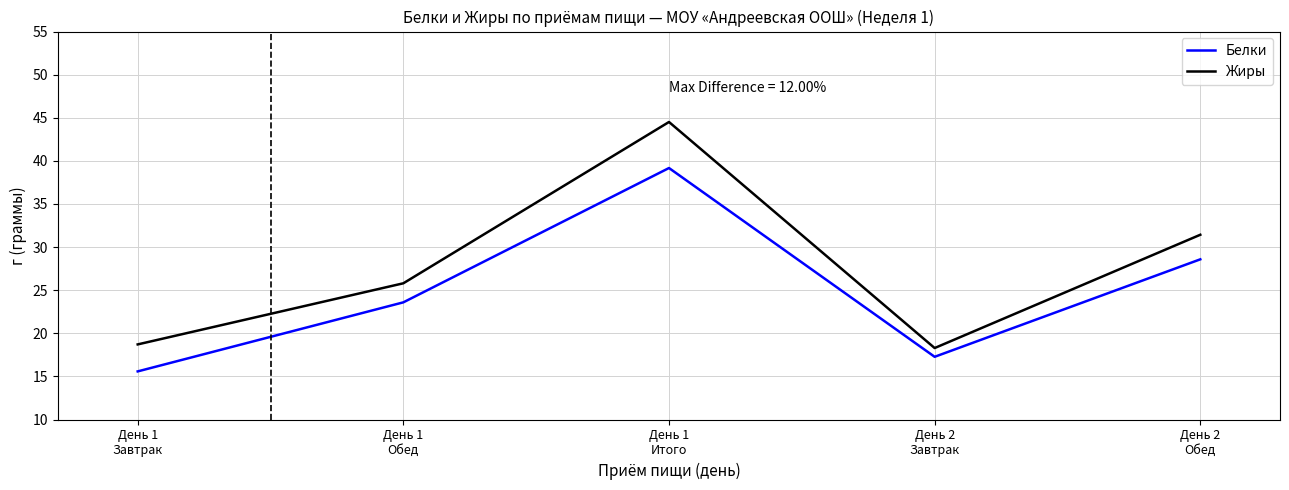

What is the difference between the highest and lowest values at День 1
Завтрак?

3.1